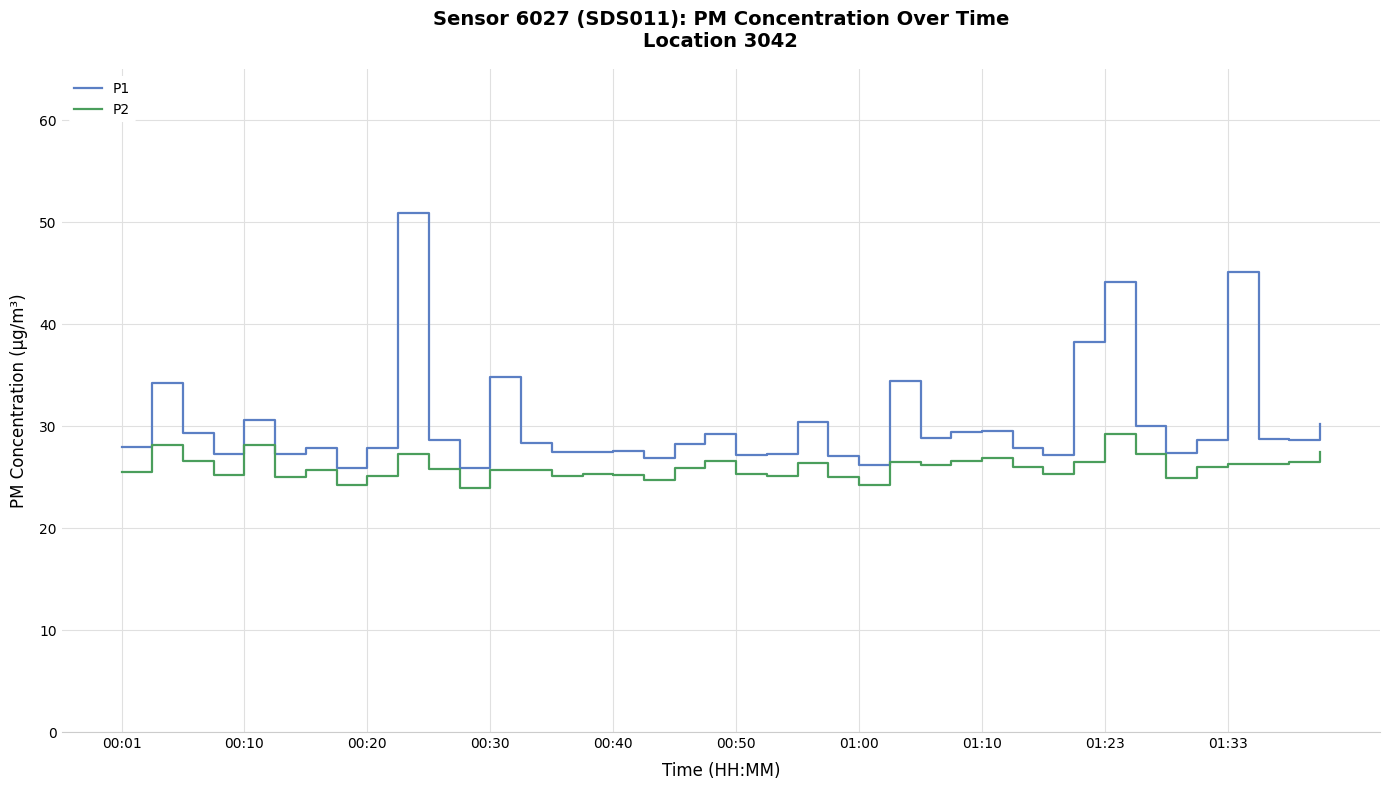

What is the difference between the maximum and minimum values in the P1 series?

25.1